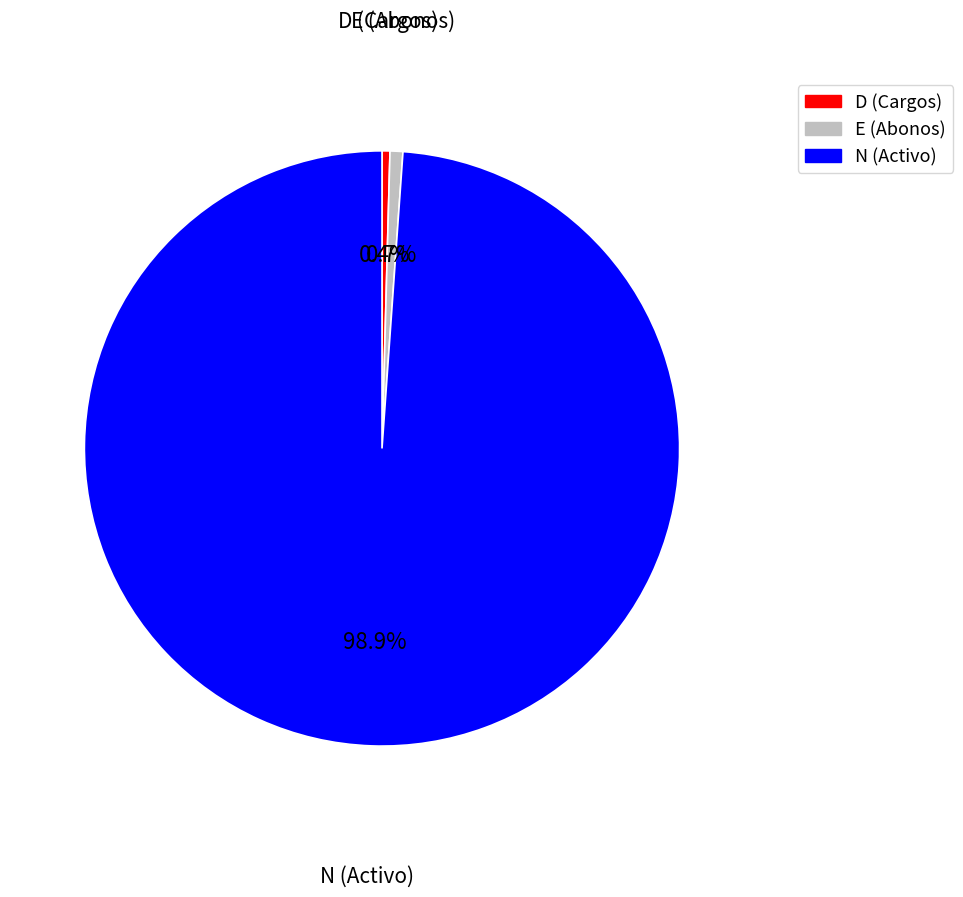

Does any single category account for the majority?

Yes